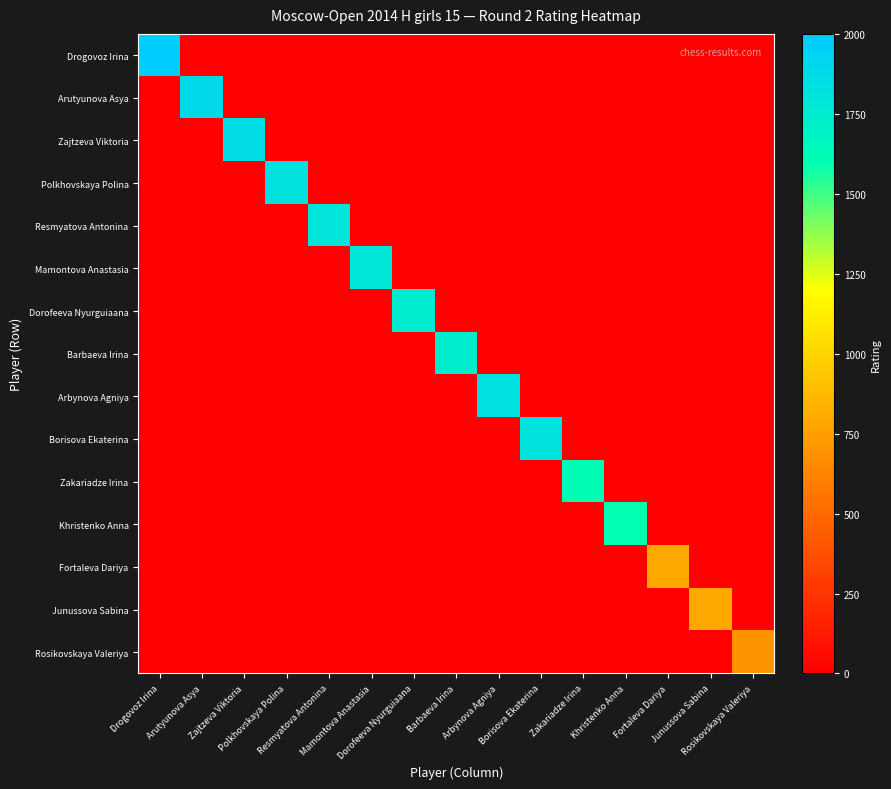

Rank the series by their maximum value, from lowest to highest.

Rosikovskaya Valeriya, Fortaleva Dariya, Junussova Sabina, Khristenko Anna, Zakariadze Irina, Dorofeeva Nyurguiaana, Barbaeva Irina, Mamontova Anastasia, Resmyatova Antonina, Borisova Ekaterina, Polkhovskaya Polina, Arbynova Agniya, Zajtzeva Viktoria, Arutyunova Asya, Drogovoz Irina